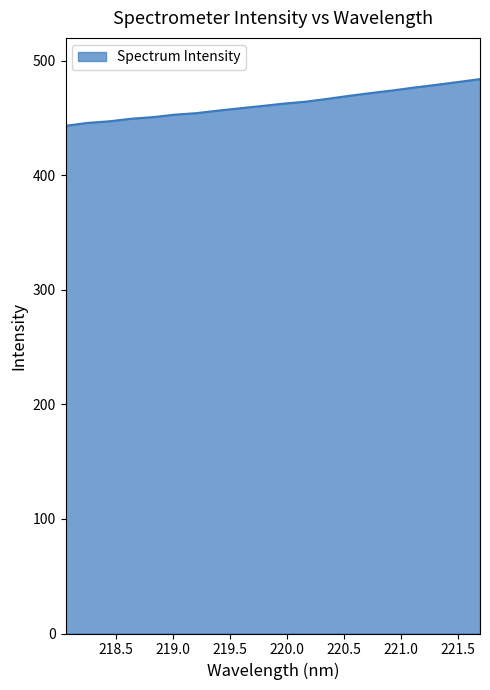

What is the difference between the maximum and minimum values?

40.8